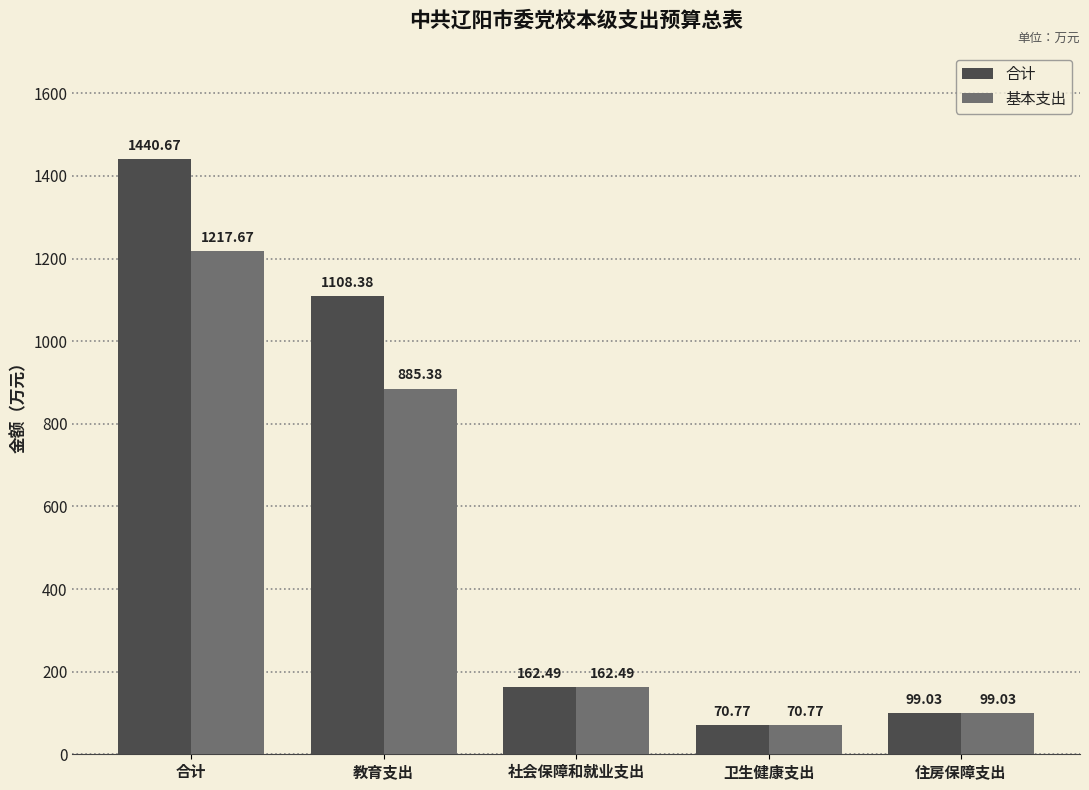

True or false: 合计 has a value of 2541.9 at 合计.

False